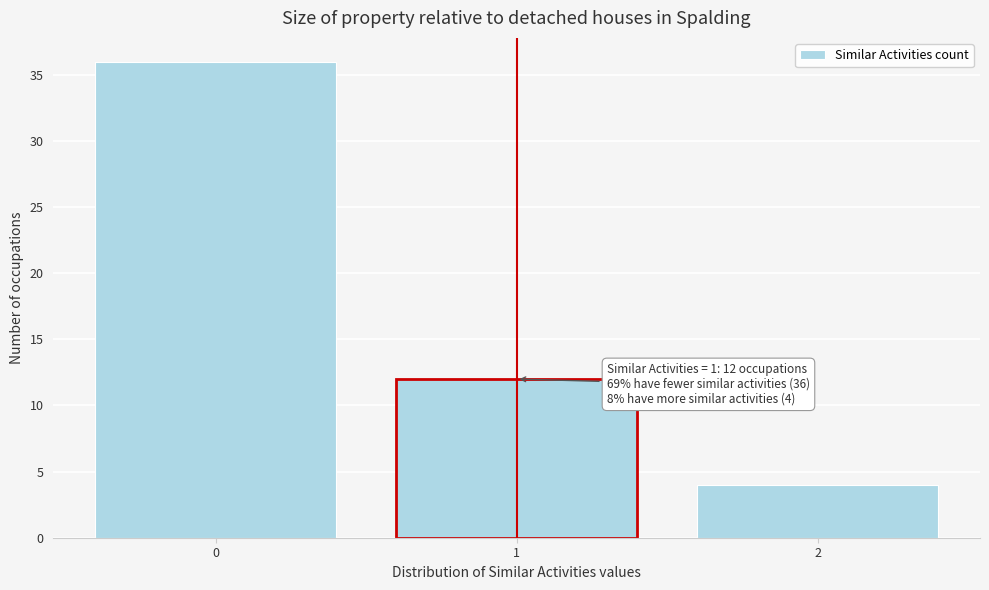

Reading left to right, what are all the values shown in this chart?

0=36	1=12	2=4